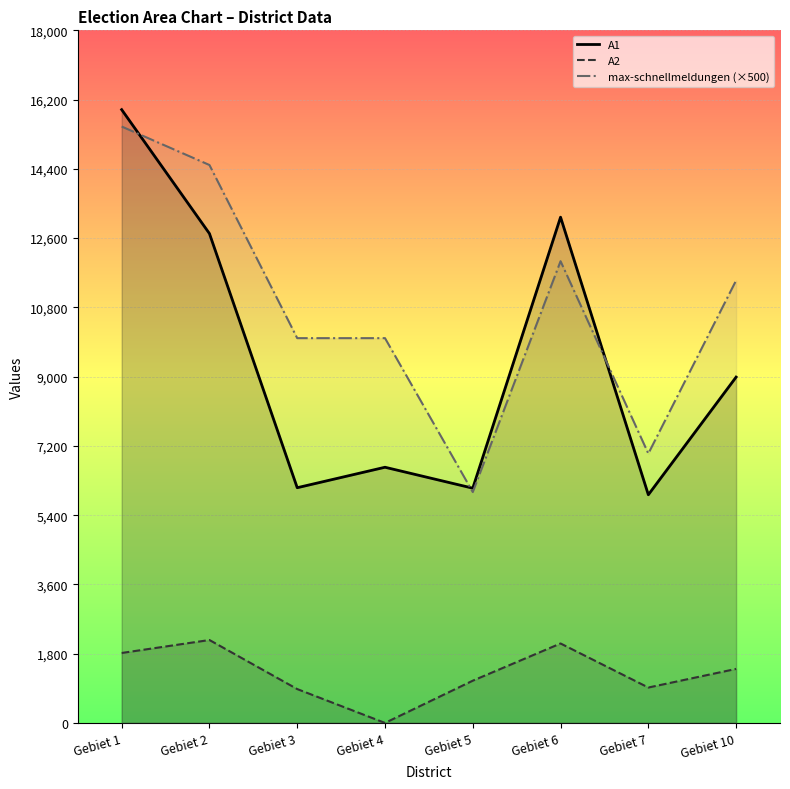

Rank the categories by A2 value from lowest to highest.

Gebiet 4, Gebiet 3, Gebiet 7, Gebiet 5, Gebiet 10, Gebiet 1, Gebiet 6, Gebiet 2